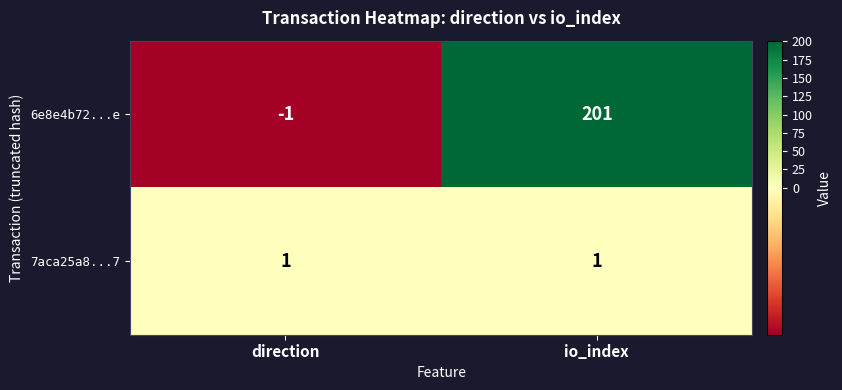

At which category is the sum across all series the highest?

io_index